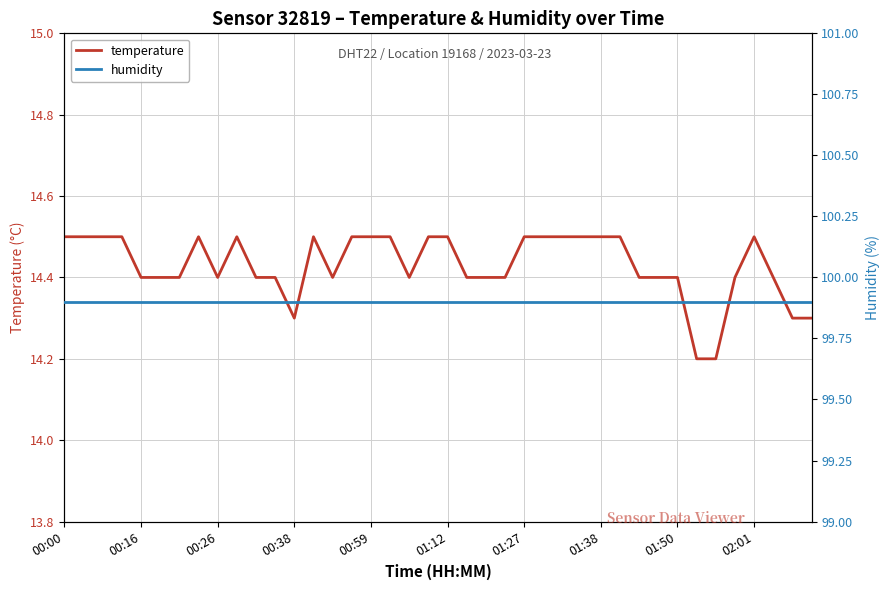

What is the average value of the humidity series?

99.9